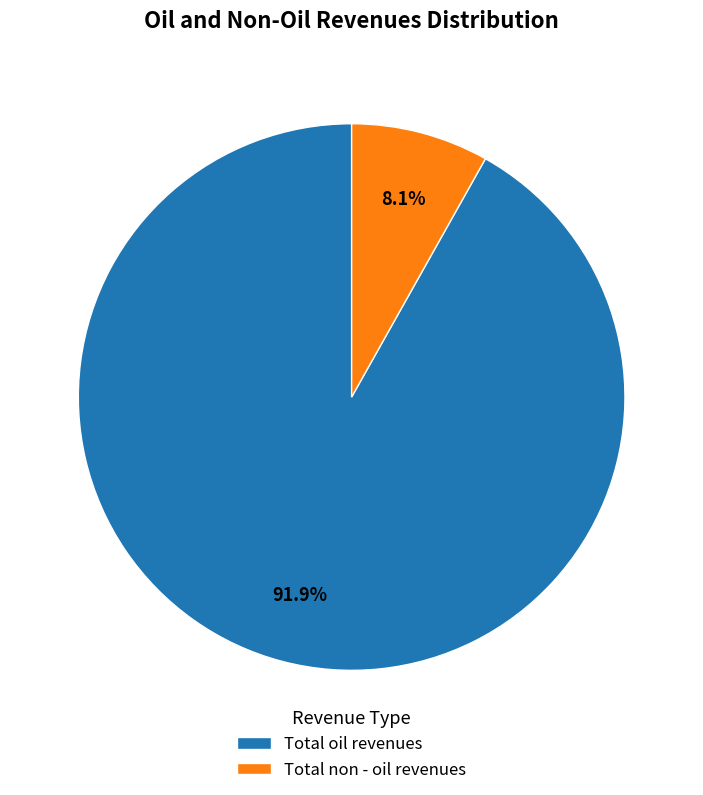

Rank the categories by value from lowest to highest.

Total non - oil revenues, Total oil revenues